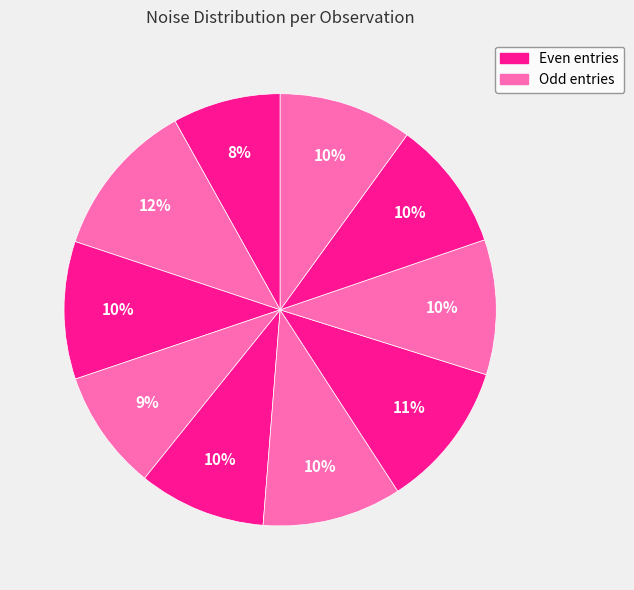

Rank the categories by value from highest to lowest.

20180129152455260, 20180129155241650, 20180129155153863, 20180129152946759, 20180129155356572, 20180129160441692, 20180129160243932, 20180129154838450, 20180129154251655, 20180129151127666